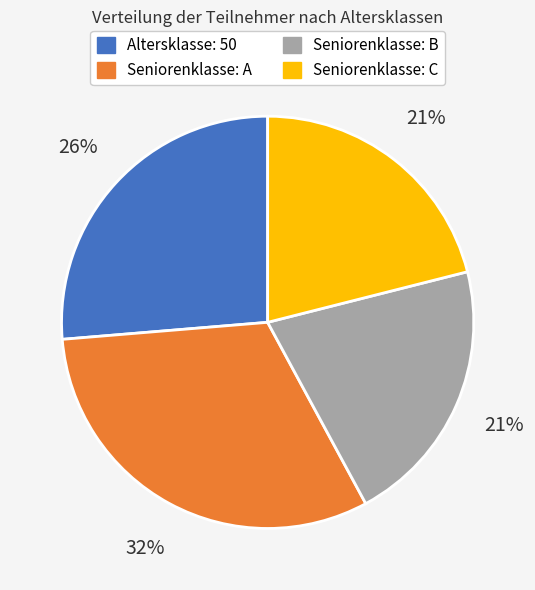

Is there any slice that represents more than half of the pie?

No